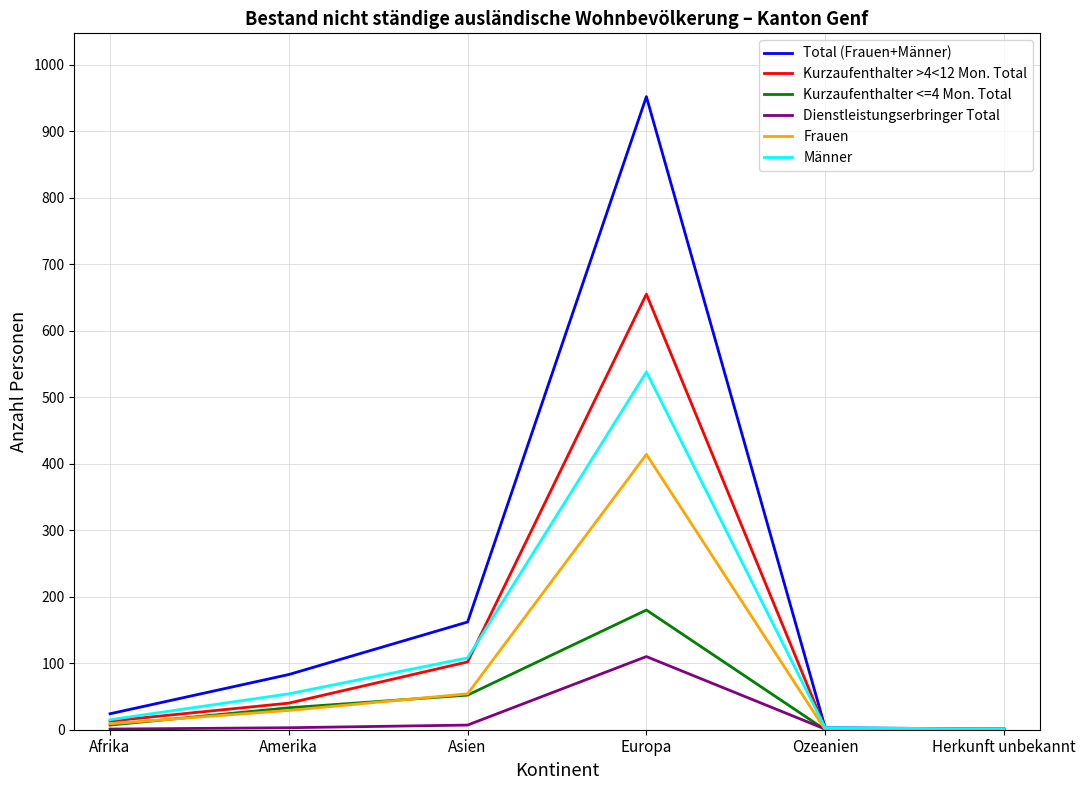

At which category is the sum across all series the highest?

Europa